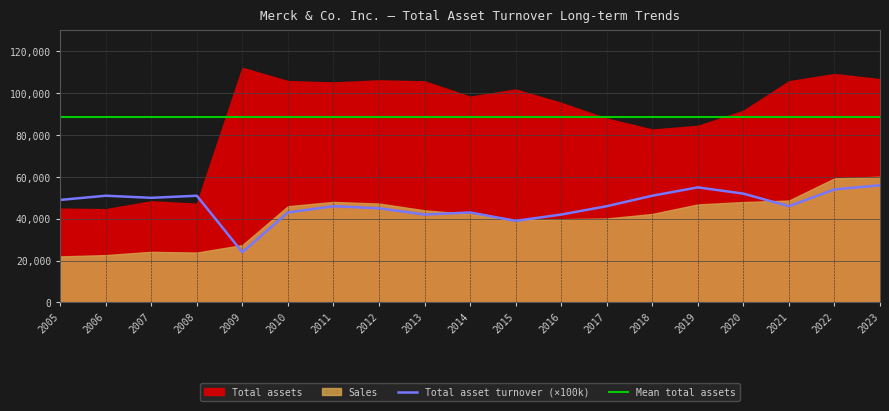

True or false: Total assets and Total asset turnover intersect in this chart.

False